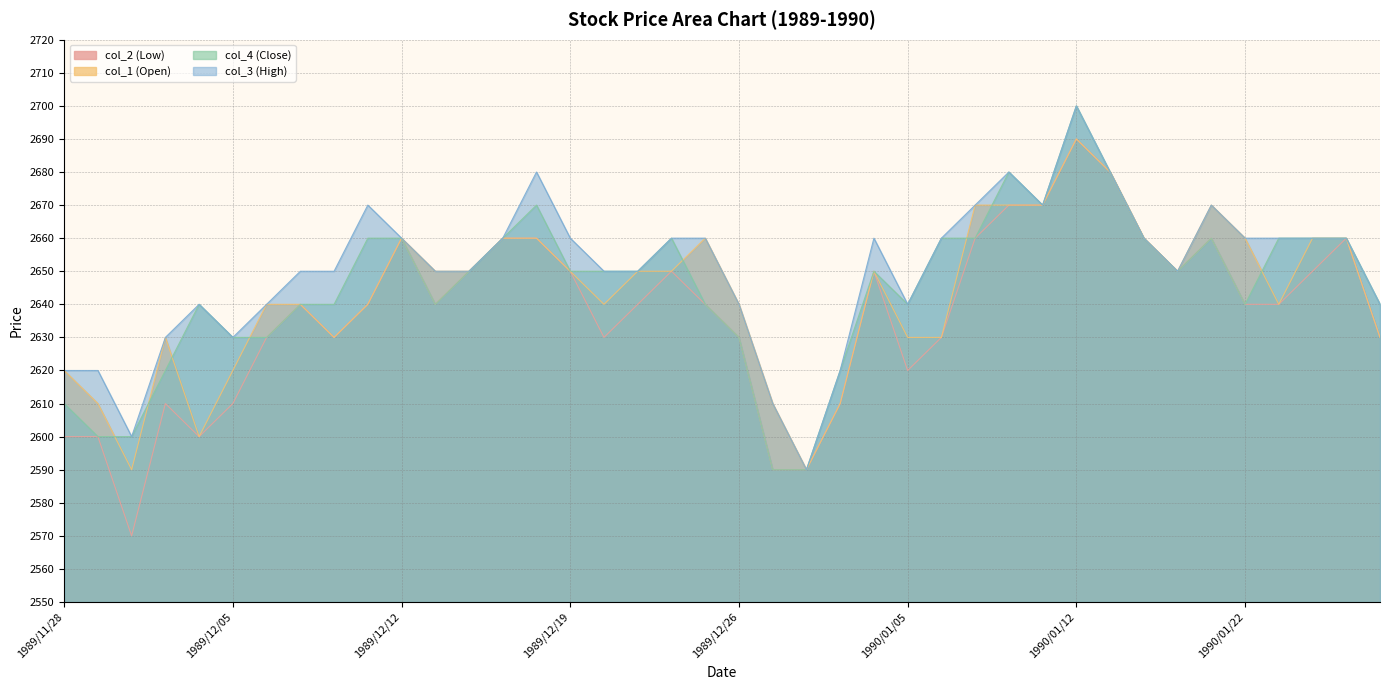

What is the maximum value shown in the chart?

2700